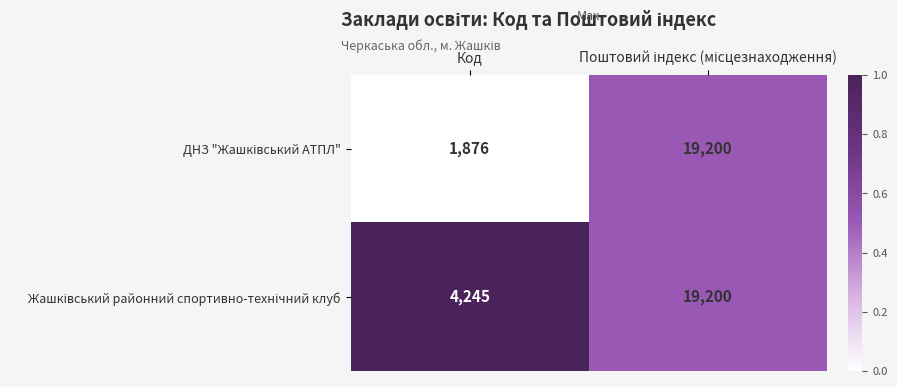

At which category does the chart reach its minimum across all series?

Код